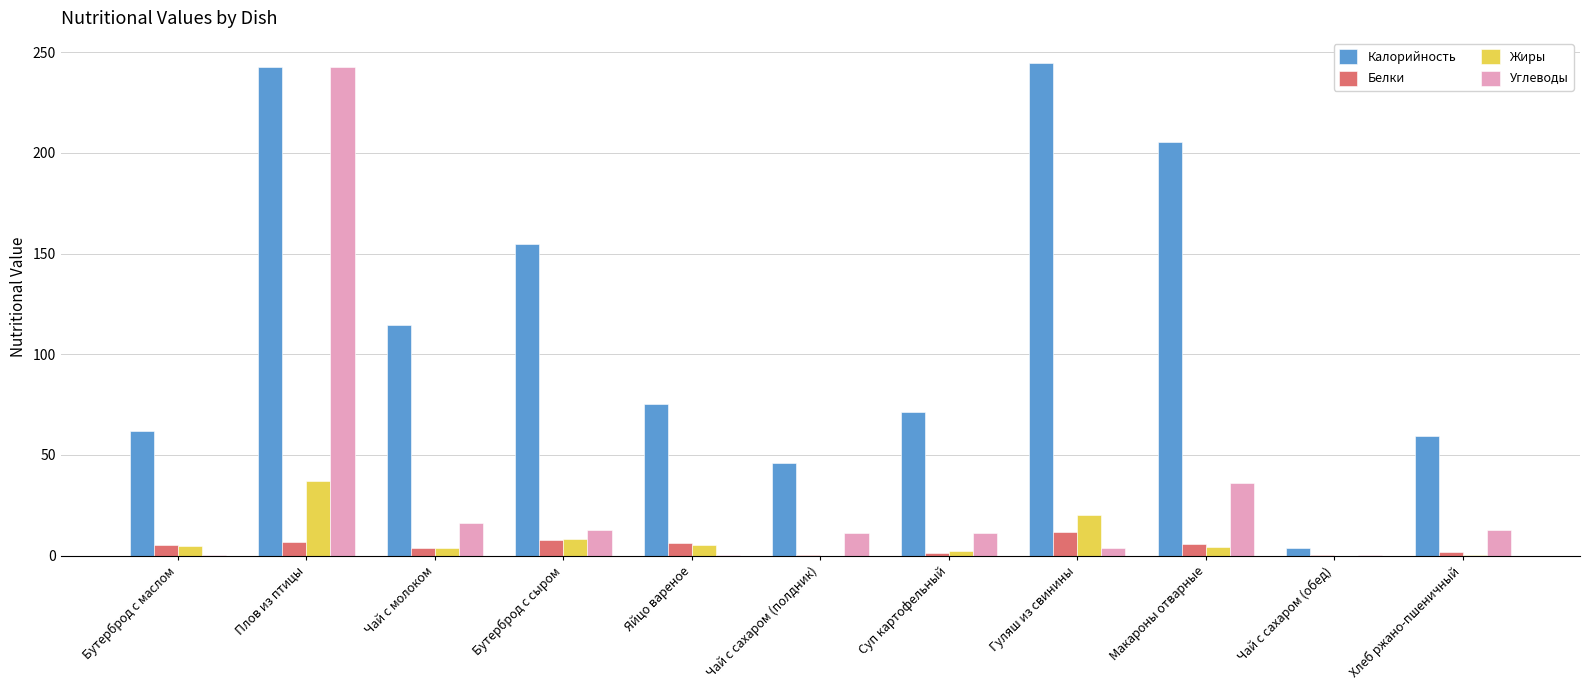

The value of Жиры at Плов из птицы is 37.0. True or false?

True